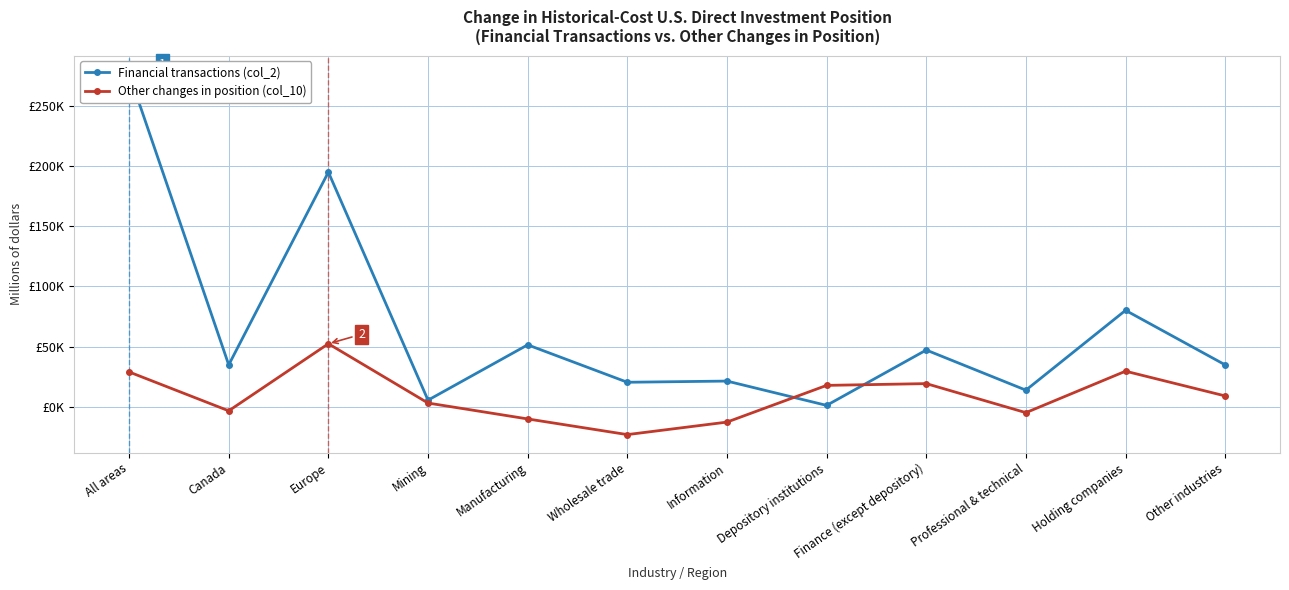

How many data points in Other changes in position (col_10) are less than 9135?

6